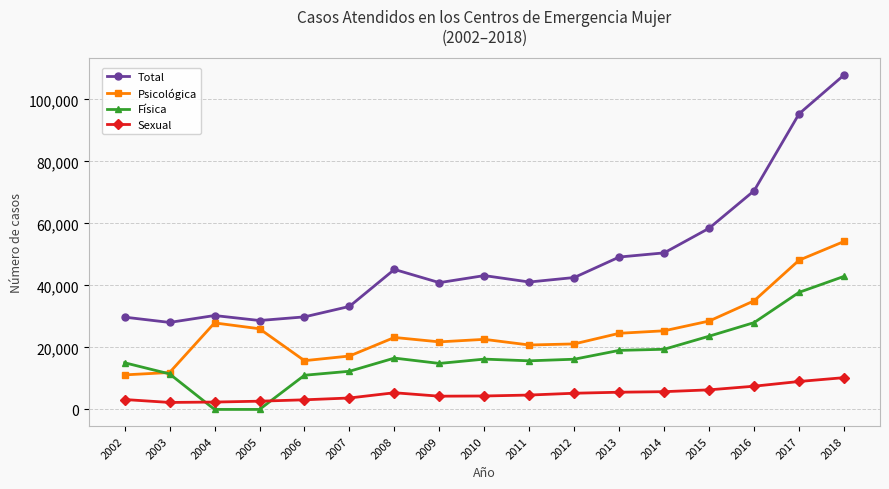

In Sexual, how many points are lower than both neighbors (excluding endpoints)?

2